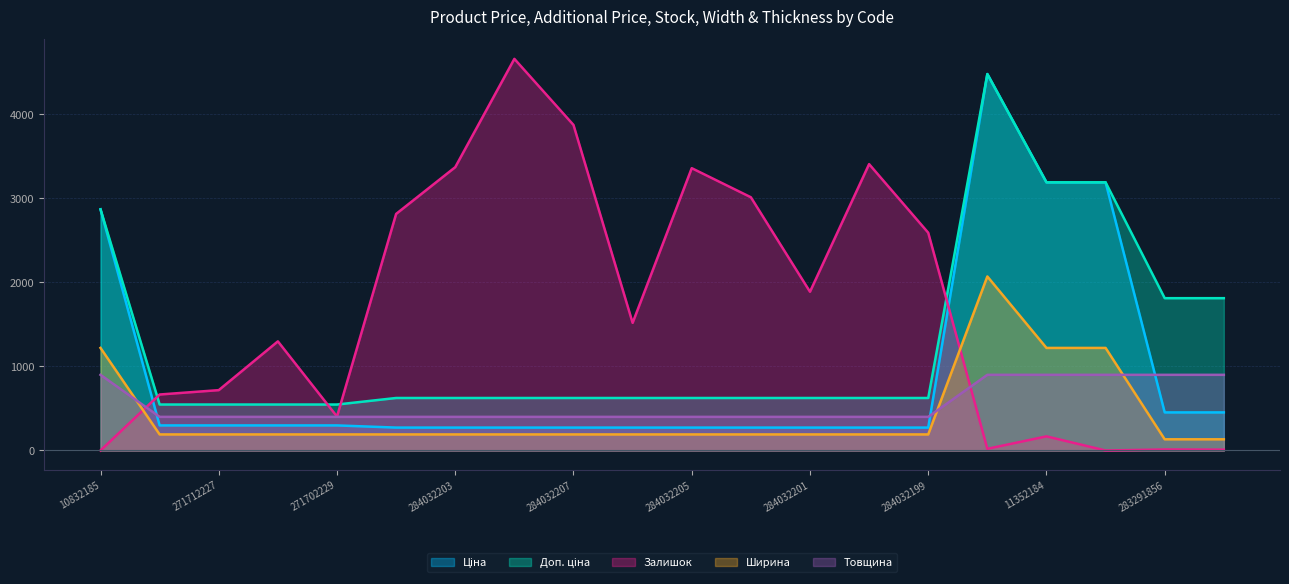

Reading left to right, transcribe all the data shown in this chart.

Ціна: 10832185=2868.4	271712228=298.2	271712227=298.2	271702230=298.2	271702229=298.2	284032204=272.5	284032203=272.5	284032208=272.5	284032207=272.5	284032206=272.5	284032205=272.5	284032202=272.5	284032201=272.5	284032200=272.5	284032199=272.5	248922198=4477.5	11352184=3189.4	11352182=3189.4	283291856=452.9	283291651=452.9
Доп. ціна: 10832185=2868.4	271712228=546.8	271712227=546.8	271702230=546.8	271702229=546.8	284032204=624.6	284032203=624.6	284032208=624.6	284032207=624.6	284032206=624.6	284032205=624.6	284032202=624.6	284032201=624.6	284032200=624.6	284032199=624.6	248922198=4477.5	11352184=3189.4	11352182=3189.4	283291856=1811.7	283291651=1811.7
Залишок: 10832185=0.0	271712228=666.0	271712227=718.0	271702230=1298.0	271702229=404.0	284032204=2814.0	284032203=3370.0	284032208=4658.0	284032207=3872.0	284032206=1518.0	284032205=3358.0	284032202=3012.0	284032201=1888.0	284032200=3406.0	284032199=2590.0	248922198=20.0	11352184=168.0	11352182=0.0	283291856=12.0	283291651=10.0
Ширина: 10832185=1220.0	271712228=191.0	271712227=191.0	271702230=191.0	271702229=191.0	284032204=191.0	284032203=191.0	284032208=191.0	284032207=191.0	284032206=191.0	284032205=191.0	284032202=191.0	284032201=191.0	284032200=191.0	284032199=191.0	248922198=2070.0	11352184=1220.0	11352182=1220.0	283291856=133.0	283291651=133.0
Товщина: 10832185=900.0	271712228=400.0	271712227=400.0	271702230=400.0	271702229=400.0	284032204=400.0	284032203=400.0	284032208=400.0	284032207=400.0	284032206=400.0	284032205=400.0	284032202=400.0	284032201=400.0	284032200=400.0	284032199=400.0	248922198=900.0	11352184=900.0	11352182=900.0	283291856=900.0	283291651=900.0